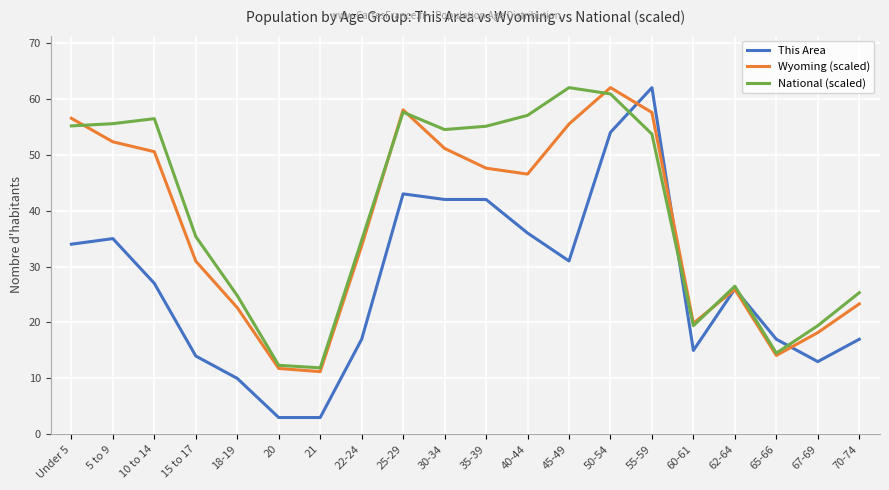

Which series has the largest total across all categories?

National (scaled)